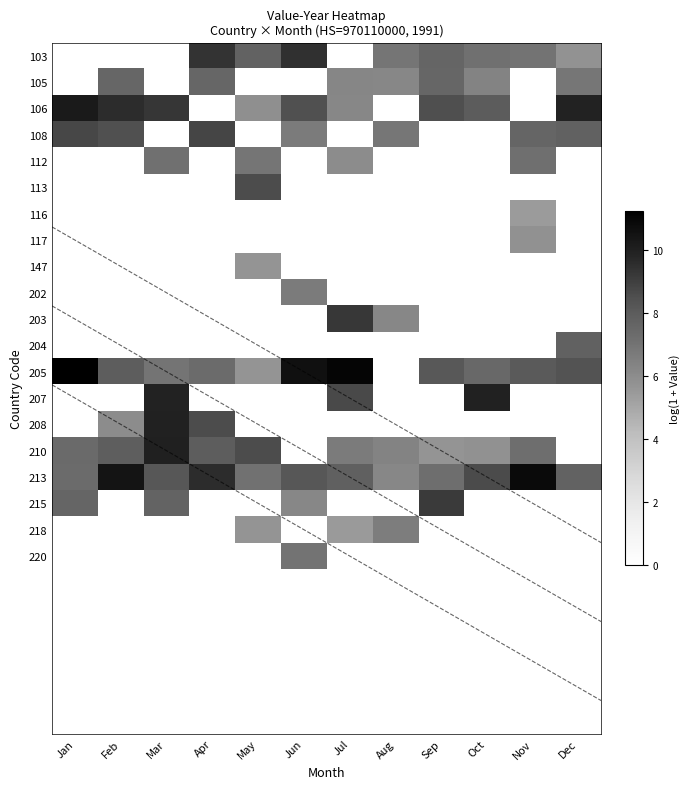

How many distinct data groups are displayed?

20